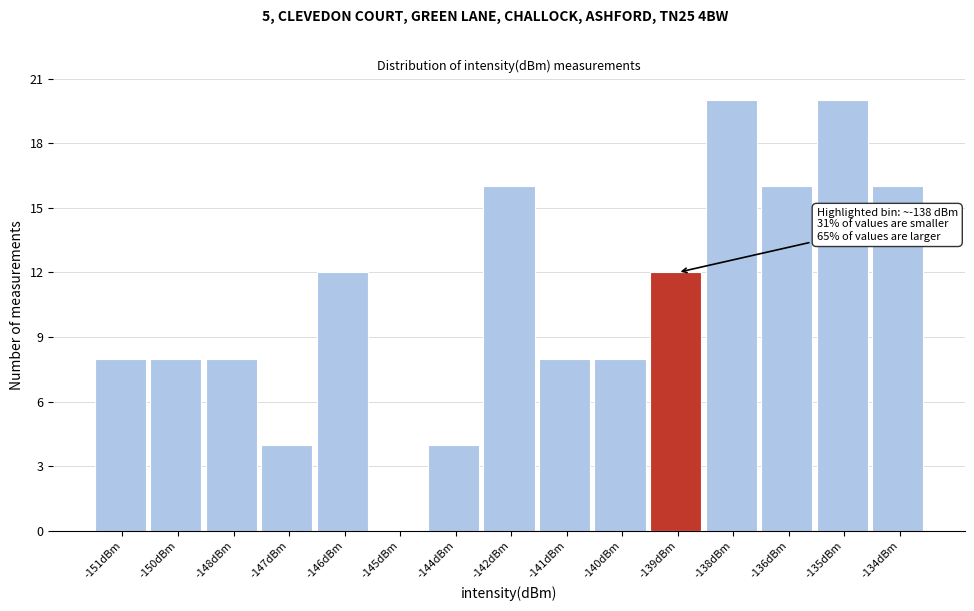

Reading left to right, extract all data points from this chart.

-151dBm=8	-150dBm=8	-148dBm=8	-147dBm=4	-146dBm=12	-145dBm=0	-144dBm=4	-142dBm=16	-141dBm=8	-140dBm=8	-139dBm=12	-138dBm=20	-136dBm=16	-135dBm=20	-134dBm=16